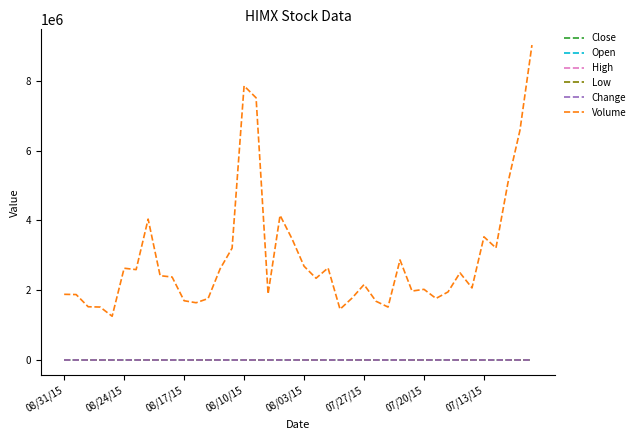

Which series has the largest total across all categories?

Volume